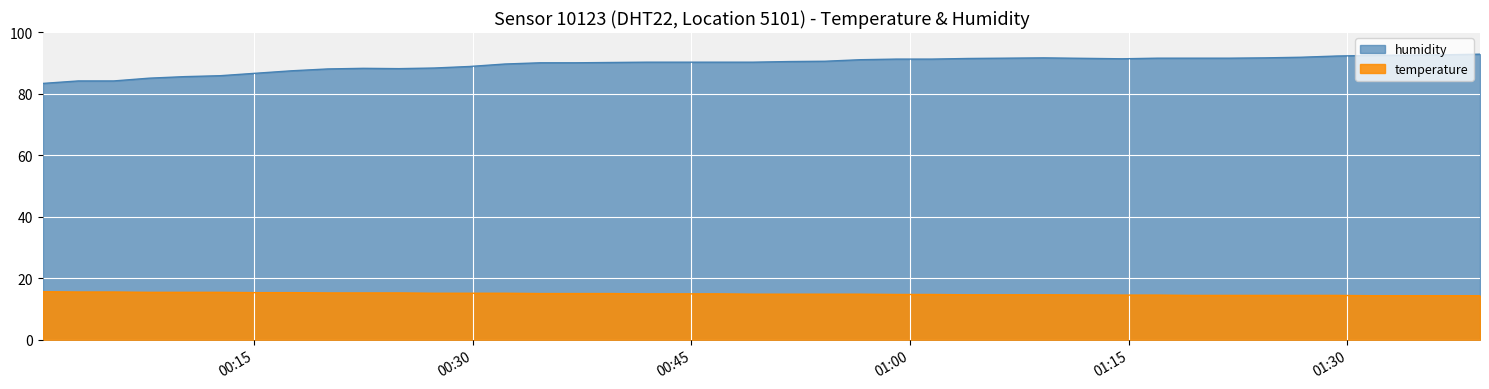

True or false: humidity and temperature intersect in this chart.

False